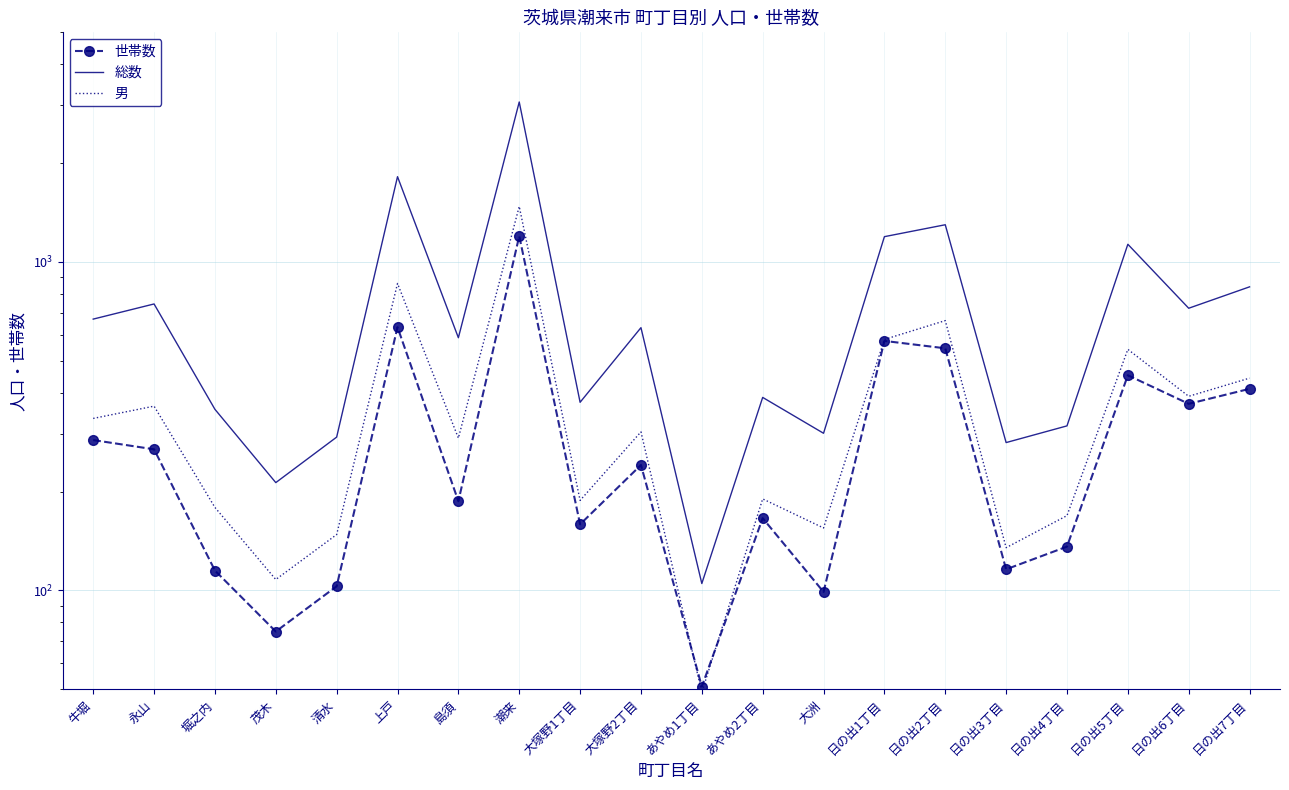

After their last crossing, which series has the higher values: 世帯数 or 男?

男